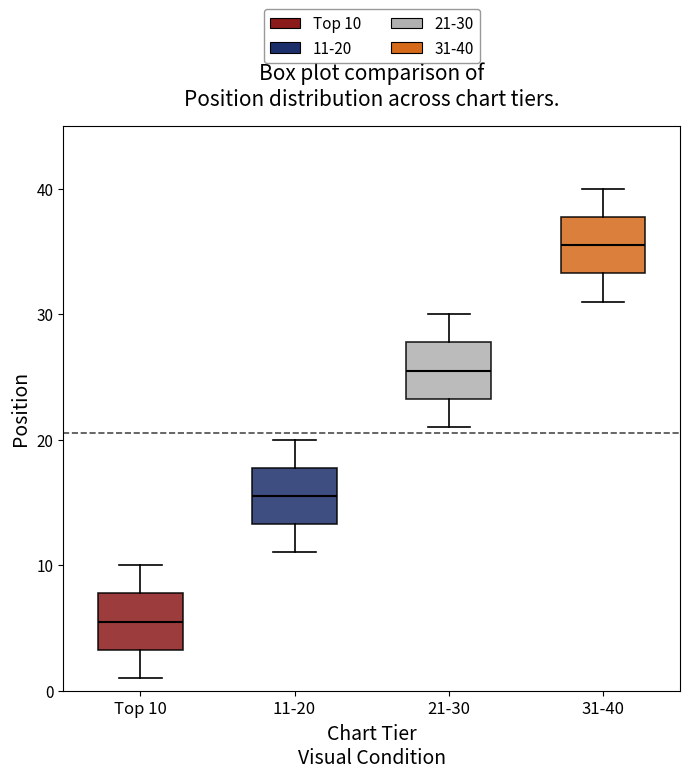

Which box's median line is the lowest?

Top 10